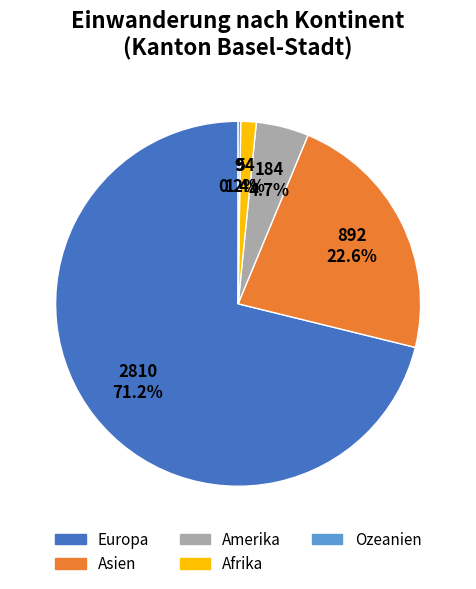

True or false: Europa accounts for 85% of the total.

False